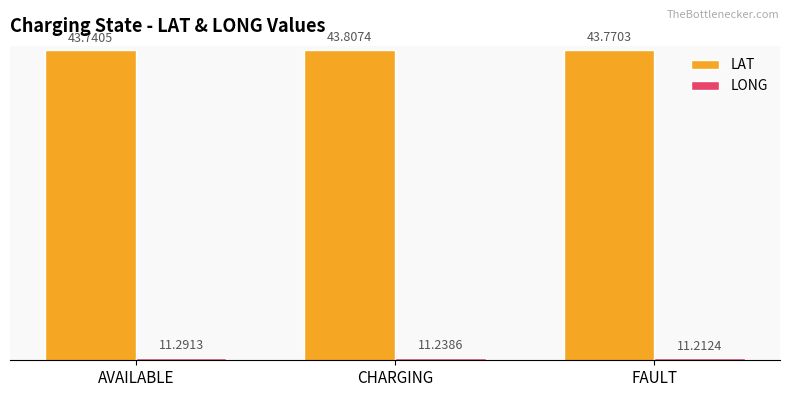

Which label corresponds to the smallest value in the chart?

FAULT